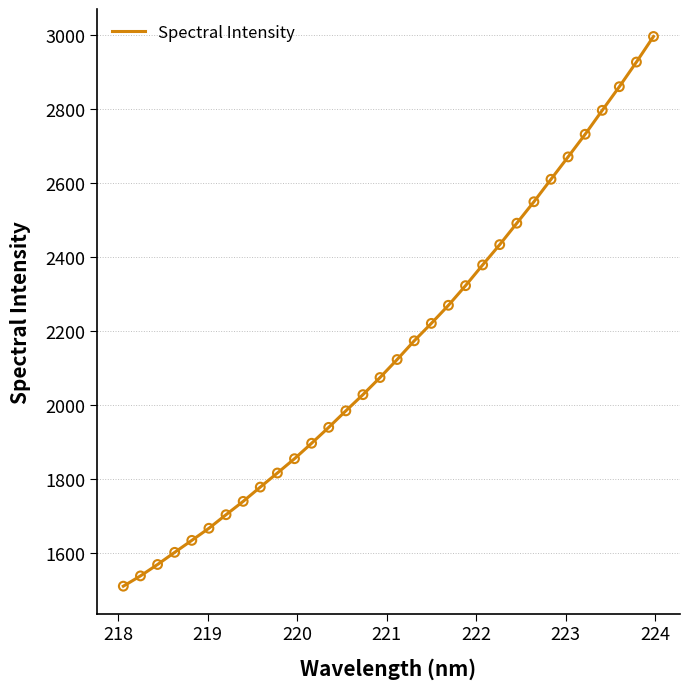

What is the maximum value shown in the chart?

2995.2